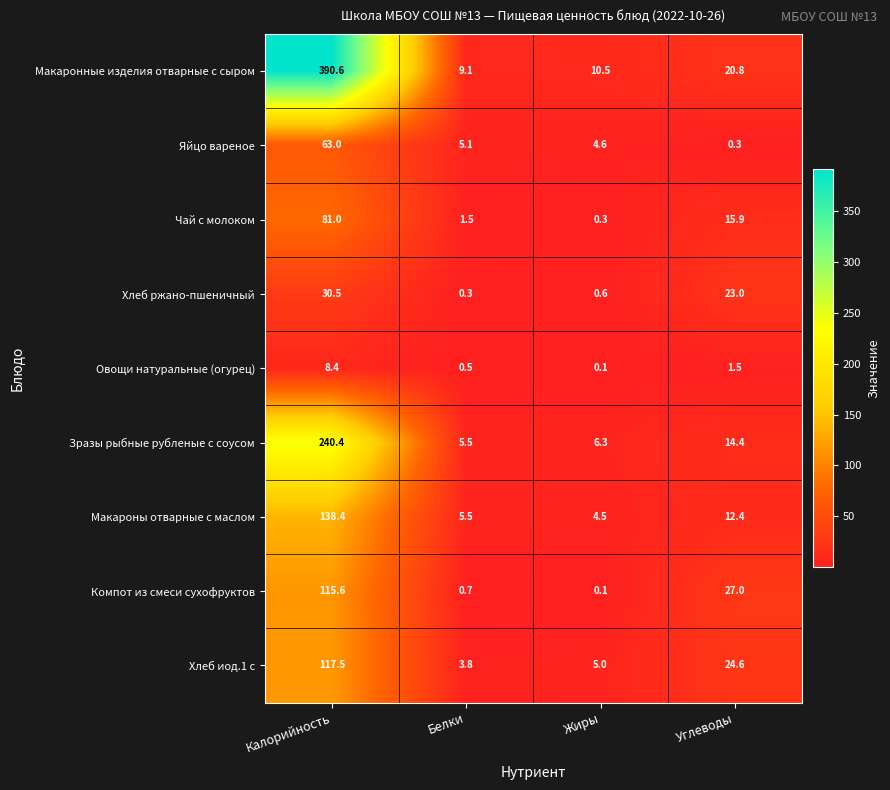

Which category has the highest value in the Хлеб иод.1 с series?

Калорийность